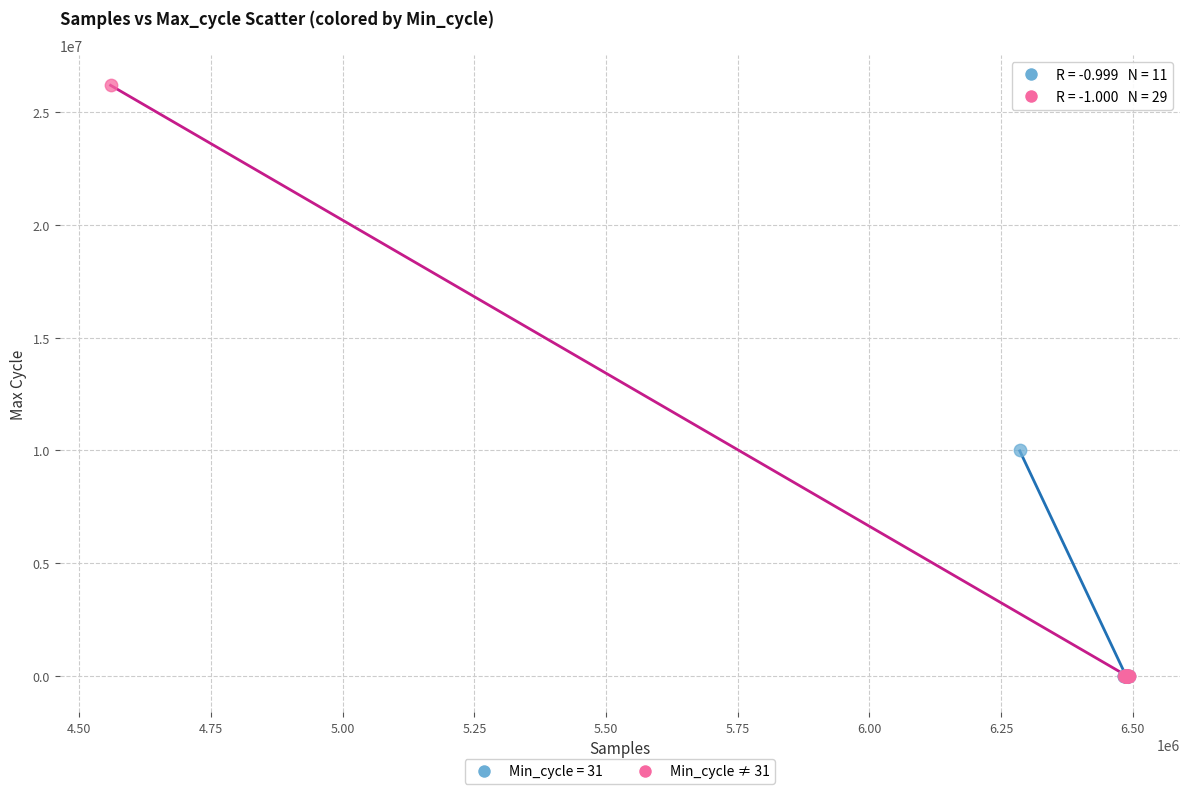

Which series reaches the maximum Y coordinate?

Min_cycle ≠ 31